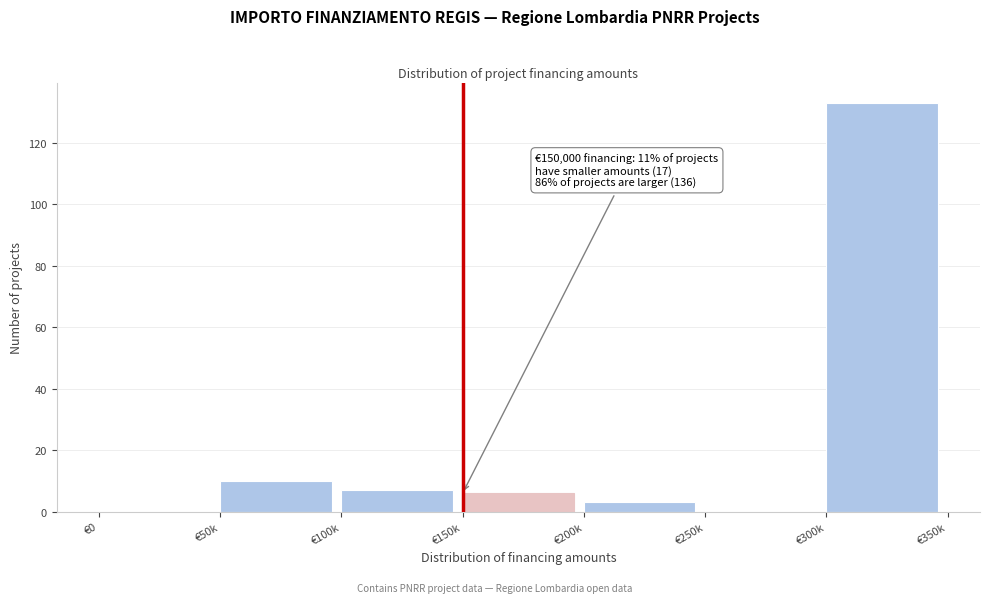

Reading right to left, what are all the values shown in this chart?

€300k=133	€250k=0	€200k=3	€150k=6	€100k=7	€50k=10	€0=0